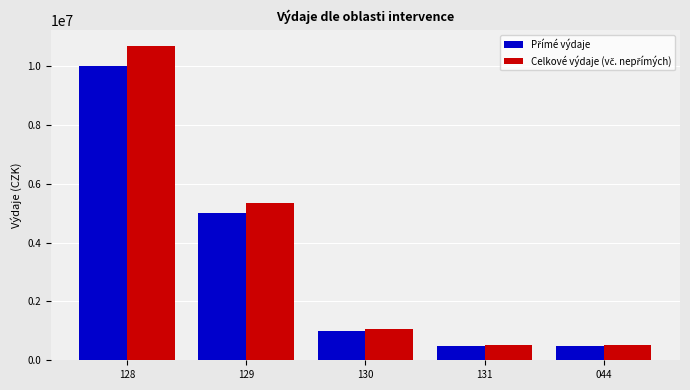

At how many categories does at least one series exceed 803441?

3